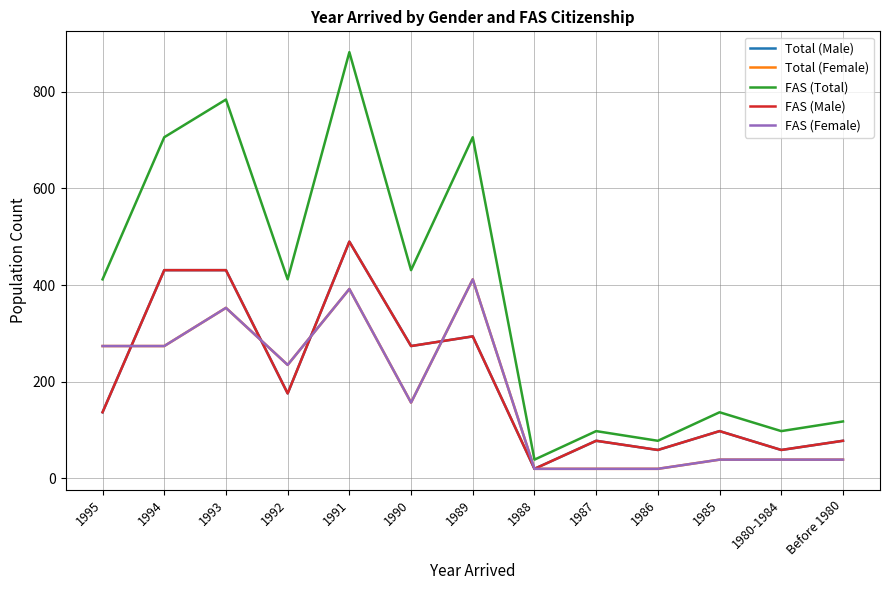

Does the chart have visible grid lines?

Yes